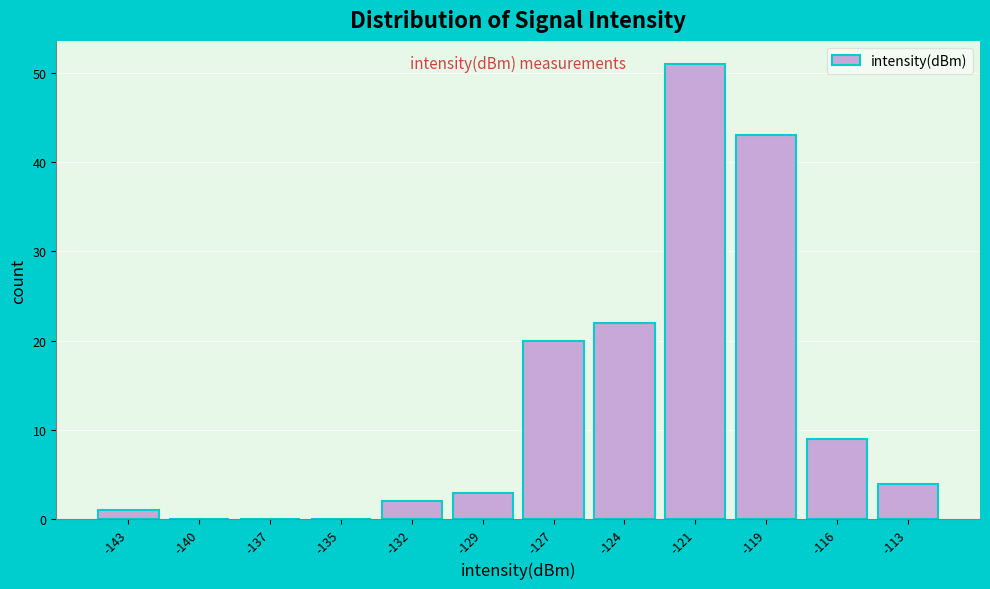

Reading right to left, transcribe all the data shown in this chart.

-113=4	-116=9	-119=43	-121=51	-124=22	-127=20	-129=3	-132=2	-135=0	-137=0	-140=0	-143=1